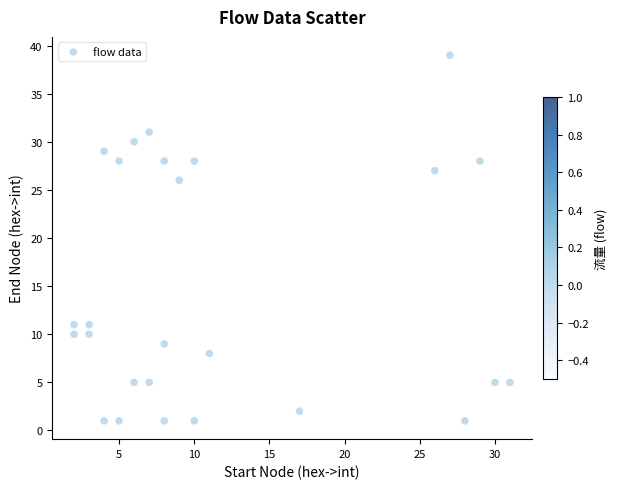

What is the range of Y values (max minus min)?

38